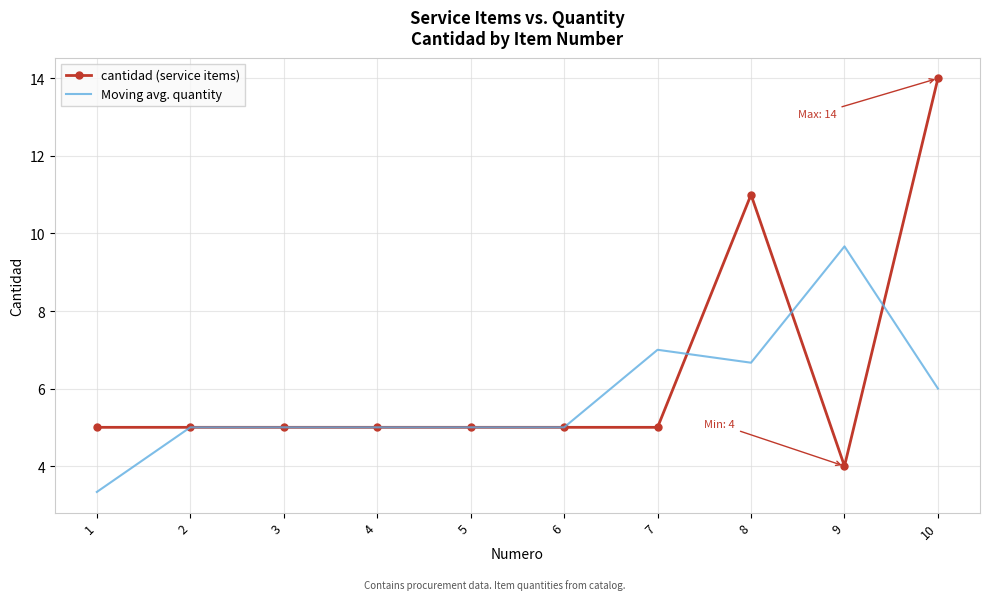

What is the highest value of the Moving avg. quantity series?

9.7